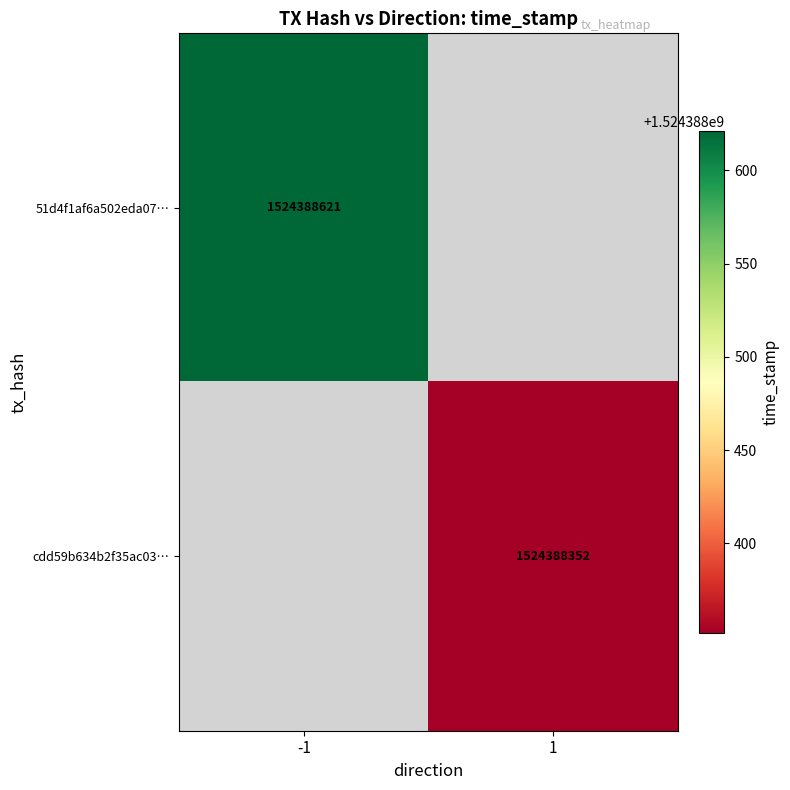

Which series has the largest total across all categories?

51d4f1af6a502eda07be8899390c669c990206e